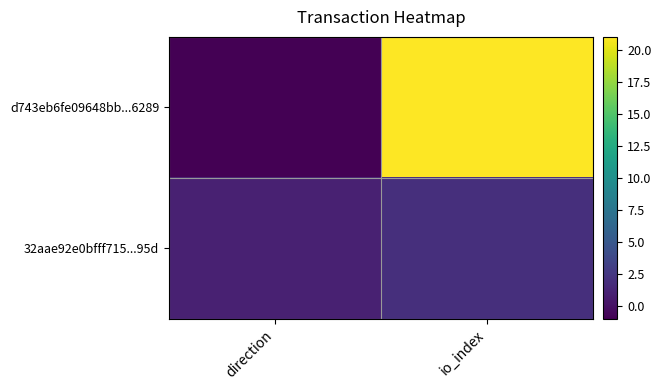

Reading left to right, what are all the values shown in this chart?

d743eb6fe09648bb...6289: direction=-1	io_index=21
32aae92e0bfff715...95d: direction=1	io_index=2